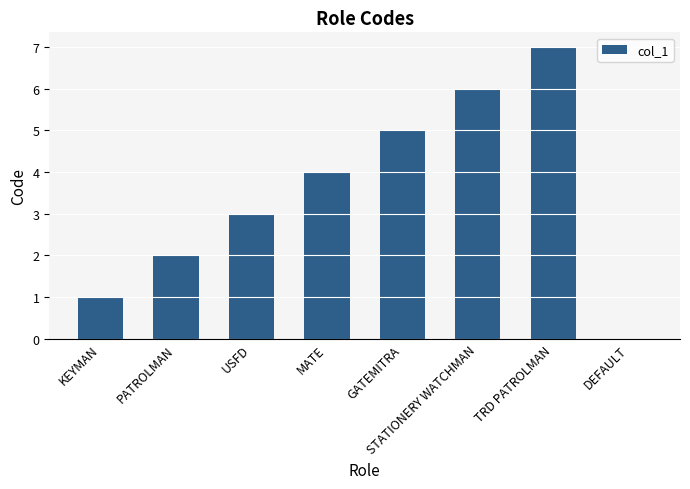

What is the maximum value shown in the chart?

7